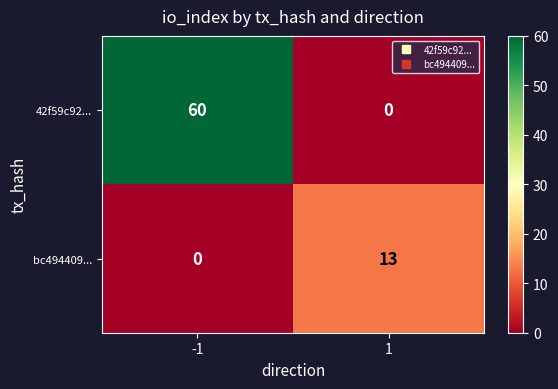

Reading left to right, transcribe all the data shown in this chart.

42f59c92...: 60	0
bc494409...: 0	13